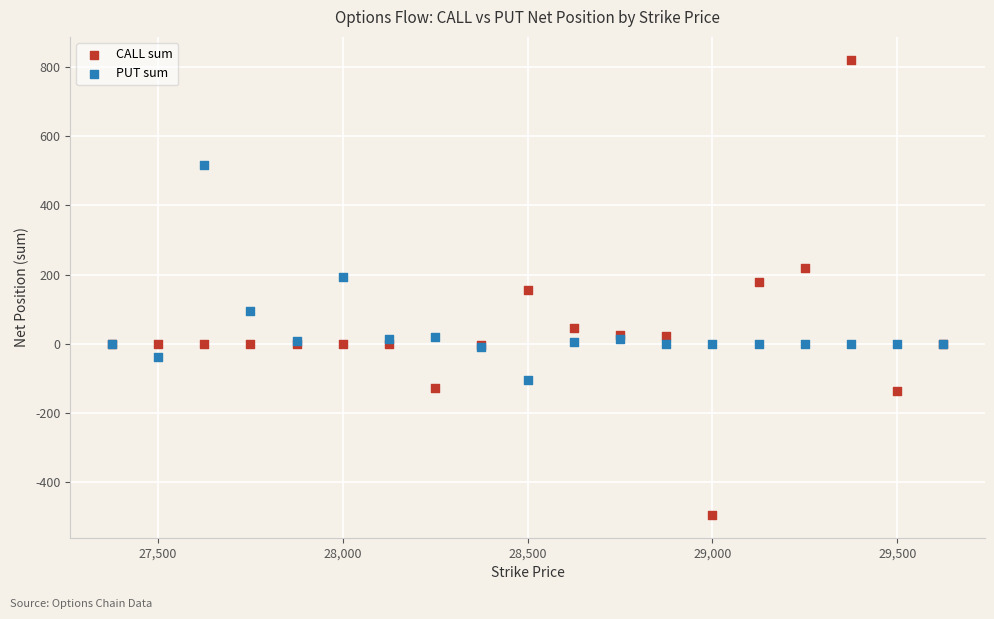

What is the X range (max minus min) for the scatter plot?

2250